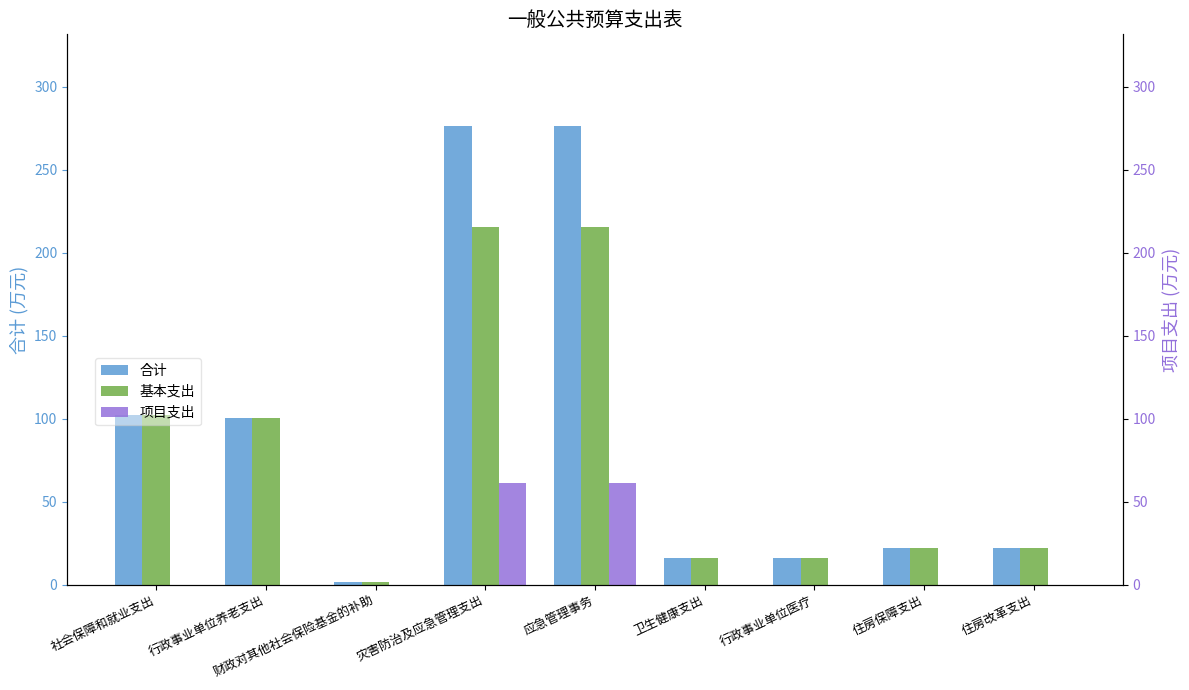

Is it true that 项目支出 equals 19.7 at 行政事业单位医疗?

False